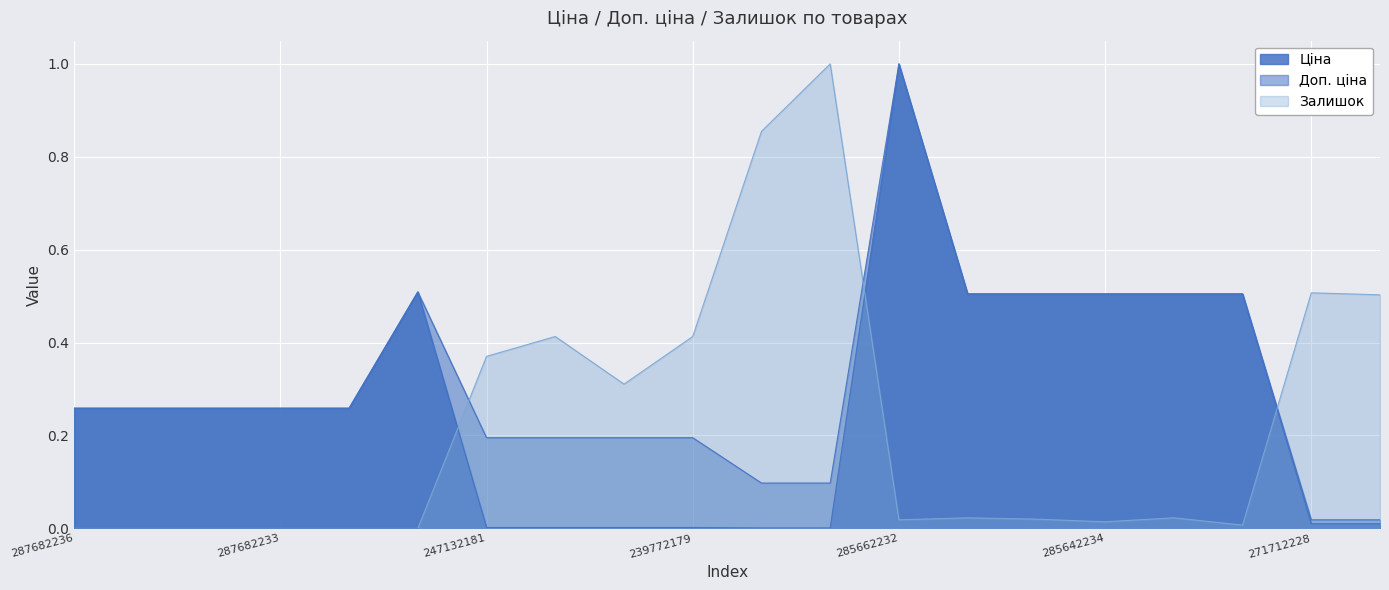

What is the label of the 5th point from the left?

287682231